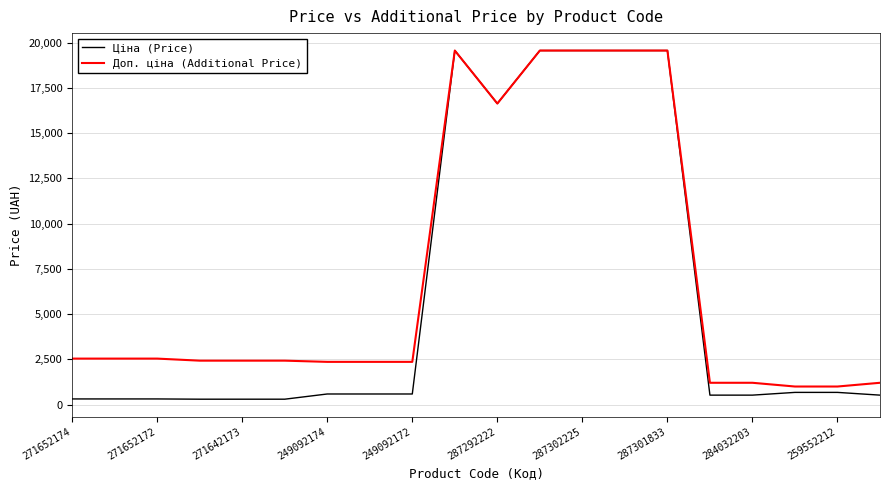

Which series has the largest total across all categories?

Доп. ціна (Additional Price)